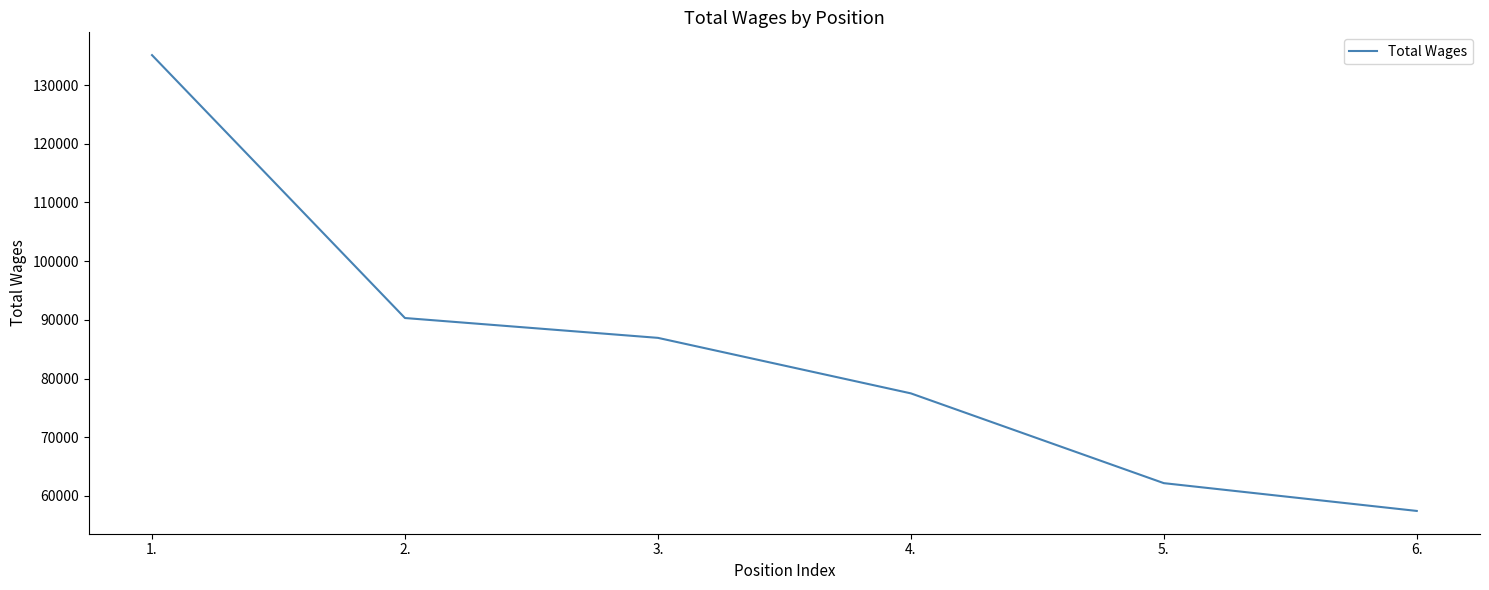

The chart shows a value of 135111 at 1.. True or false?

True